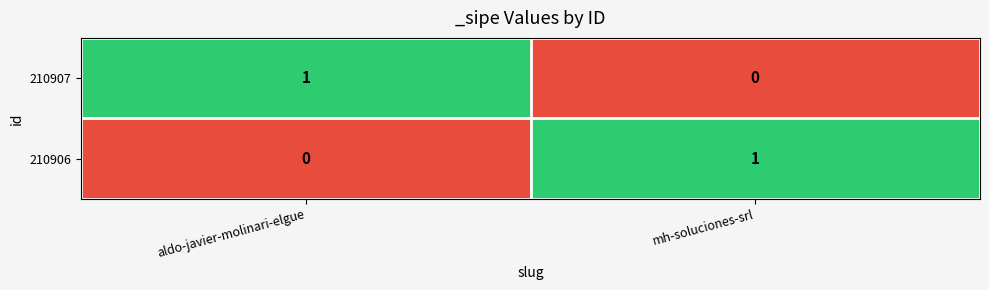

At mh-soluciones-srl, list the series in order from largest to smallest.

210906, 210907